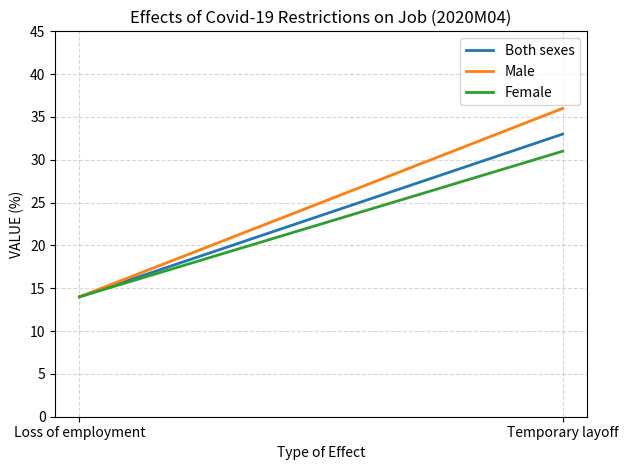

Rank the series by their average value, from lowest to highest.

Female, Both sexes, Male